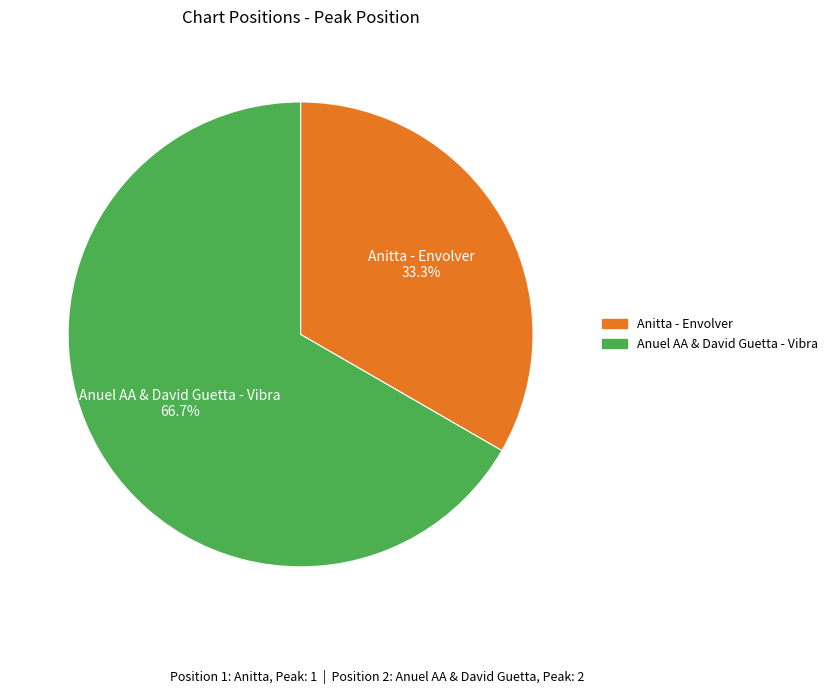

Count the number of slices in the pie.

2